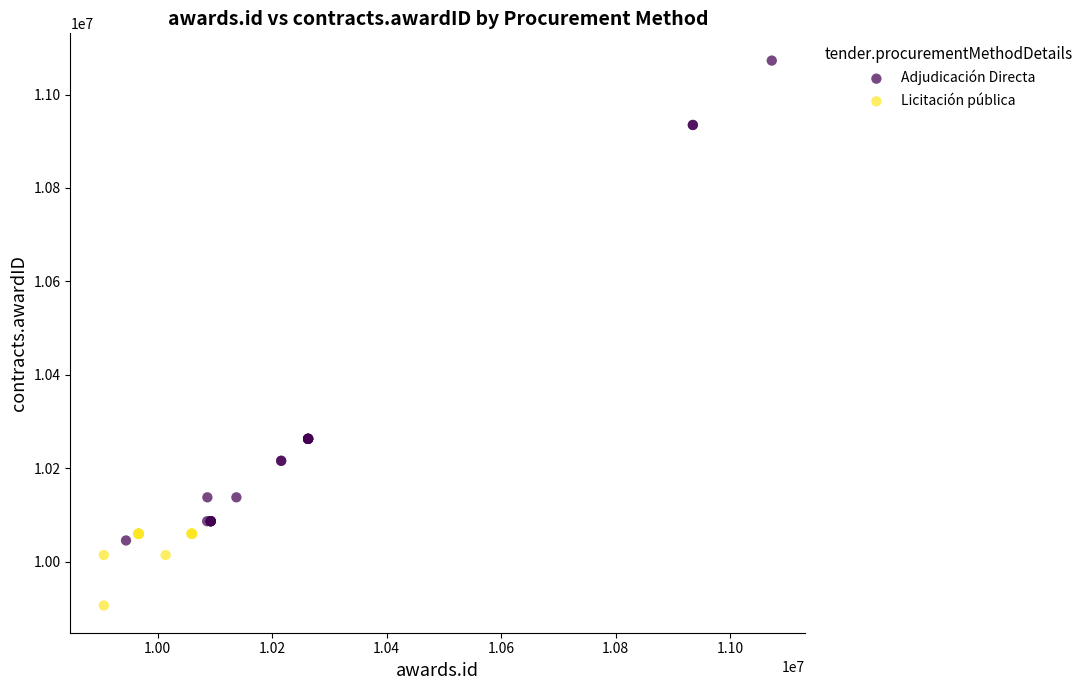

Which series has the widest spread of Y values?

Adjudicación Directa